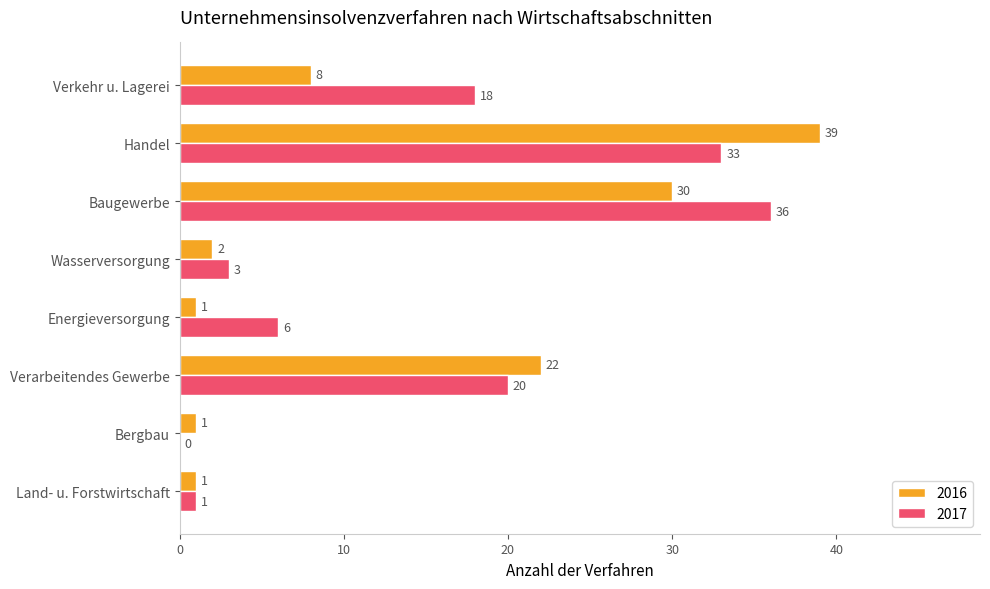

At which label is 2017 closest to 18?

Verkehr u. Lagerei